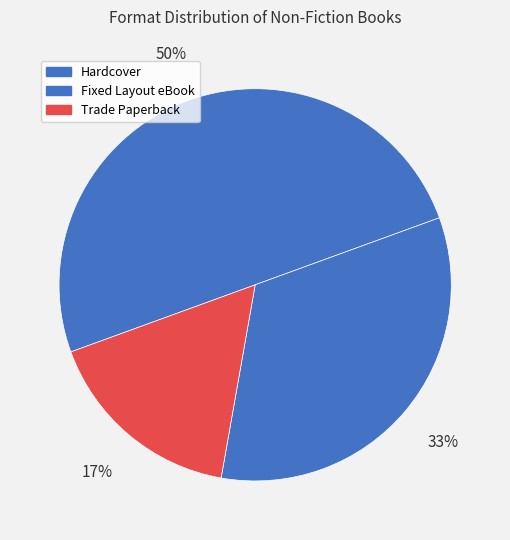

Is there any slice that represents more than half of the pie?

No